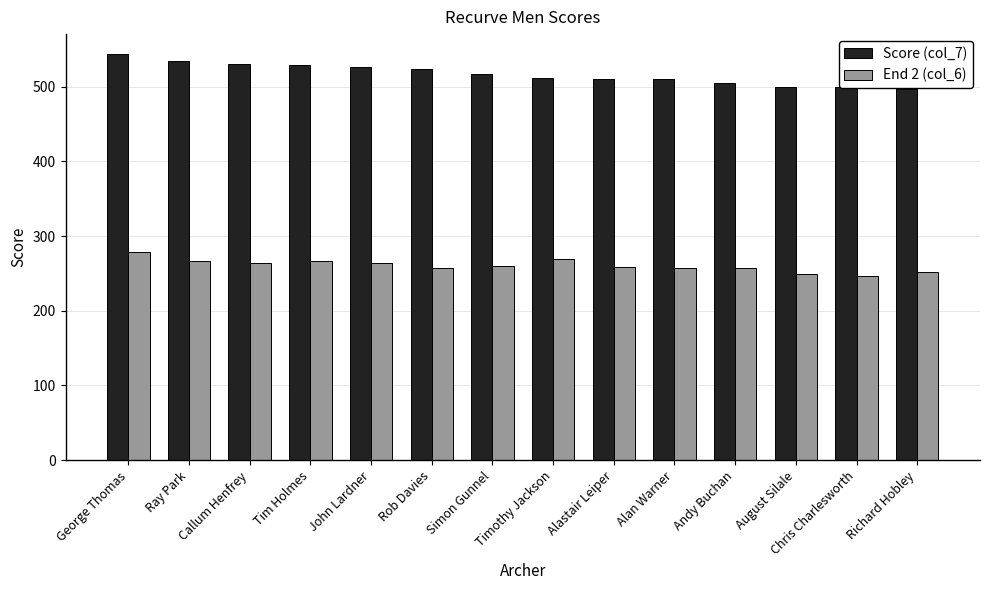

What is the approximate value of End 2 (col_6) at Richard Hobley, to the nearest 5?

250